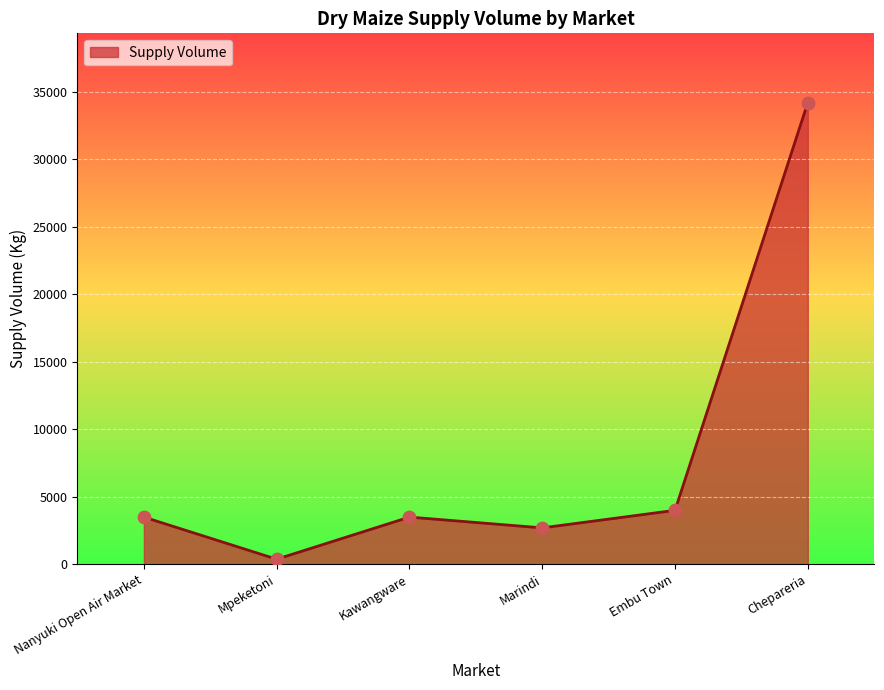

What is the change in value from Embu Town to Chepareria?

+30200